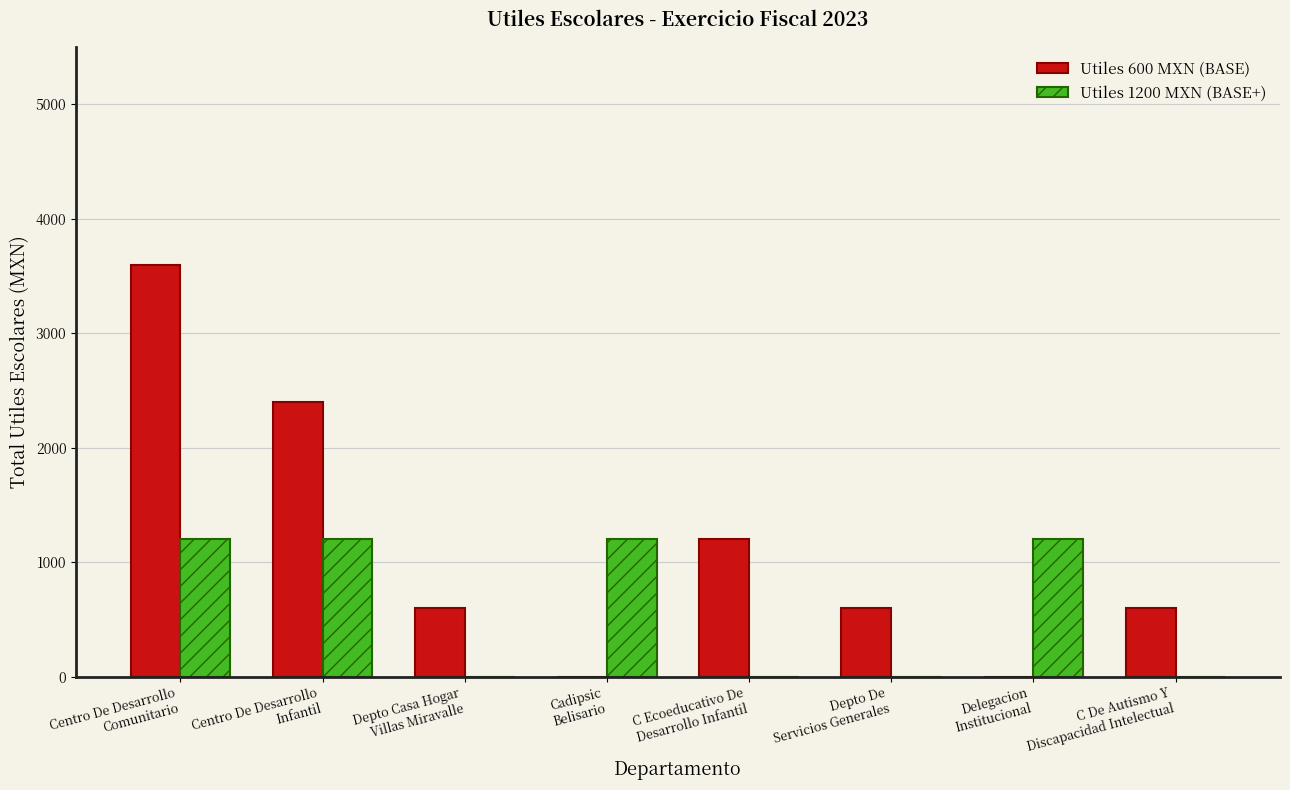

Which series has the largest total across all categories?

Utiles 600 MXN (BASE)